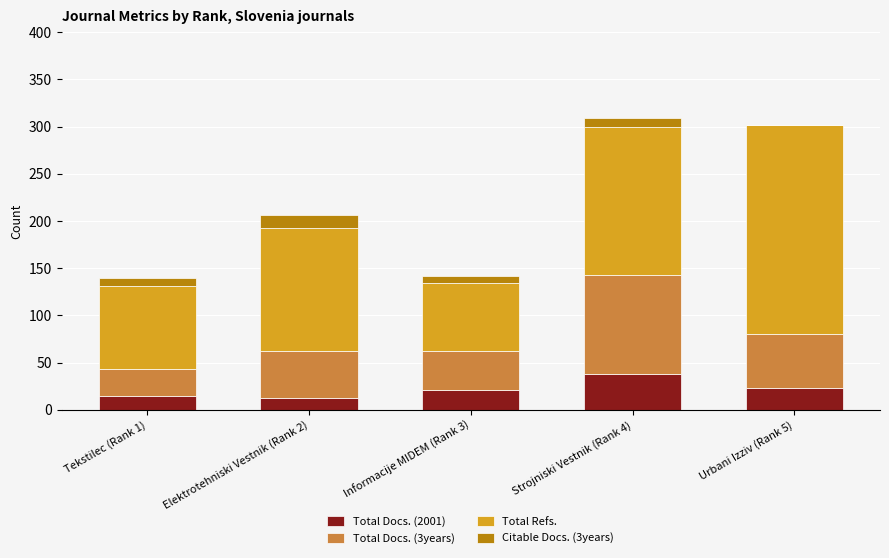

What is the difference between the Total Docs. (2001) values at Strojniski Vestnik (Rank 4) and Tekstilec (Rank 1)?

23